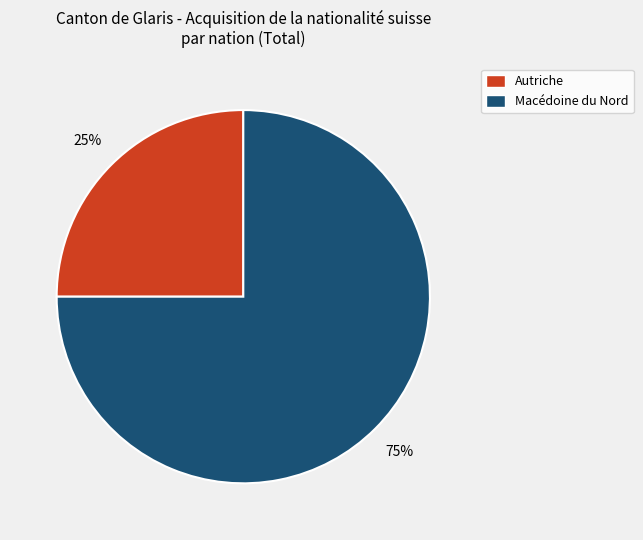

To the nearest percent, what portion does Autriche represent?

25%